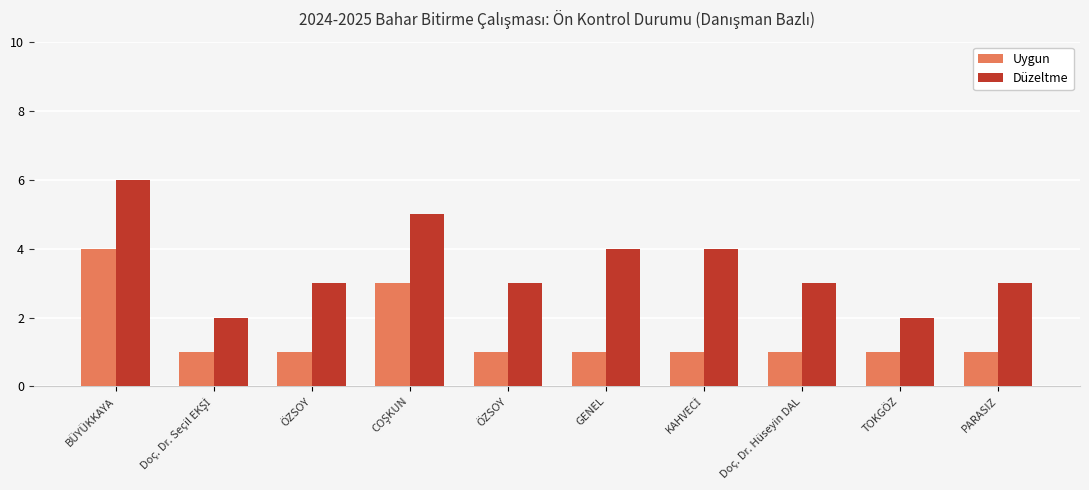

Are the bars grouped side by side (vs. stacked)?

Yes